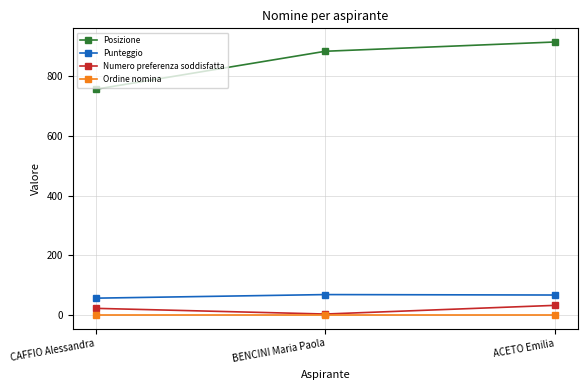

What is the label of the 1st point from the right?

ACETO Emilia